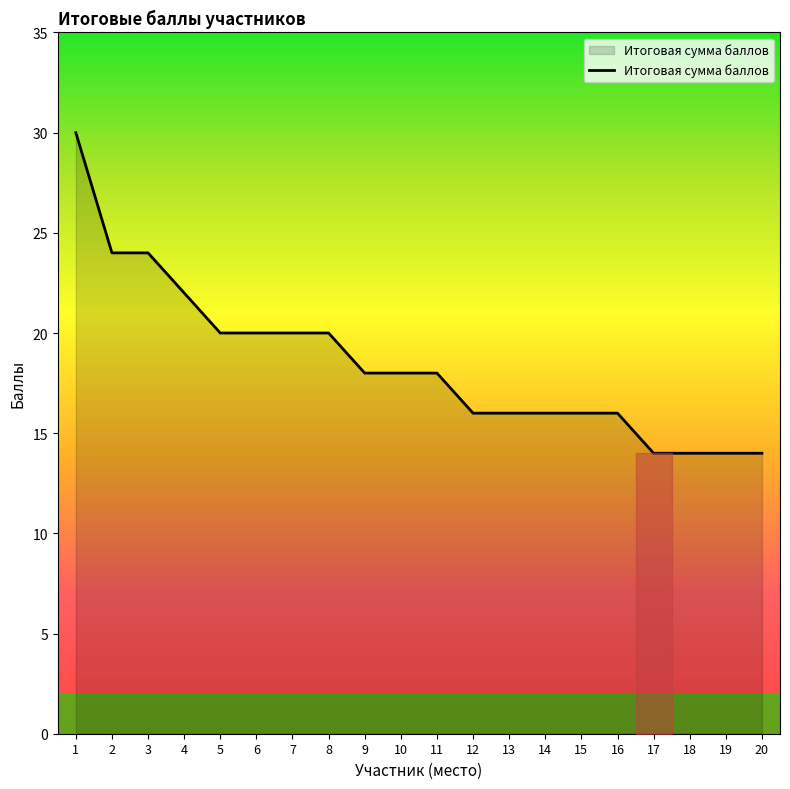

Reading left to right, transcribe all the data shown in this chart.

1=30	2=24	3=24	4=22	5=20	6=20	7=20	8=20	9=18	10=18	11=18	12=16	13=16	14=16	15=16	16=16	17=14	18=14	19=14	20=14